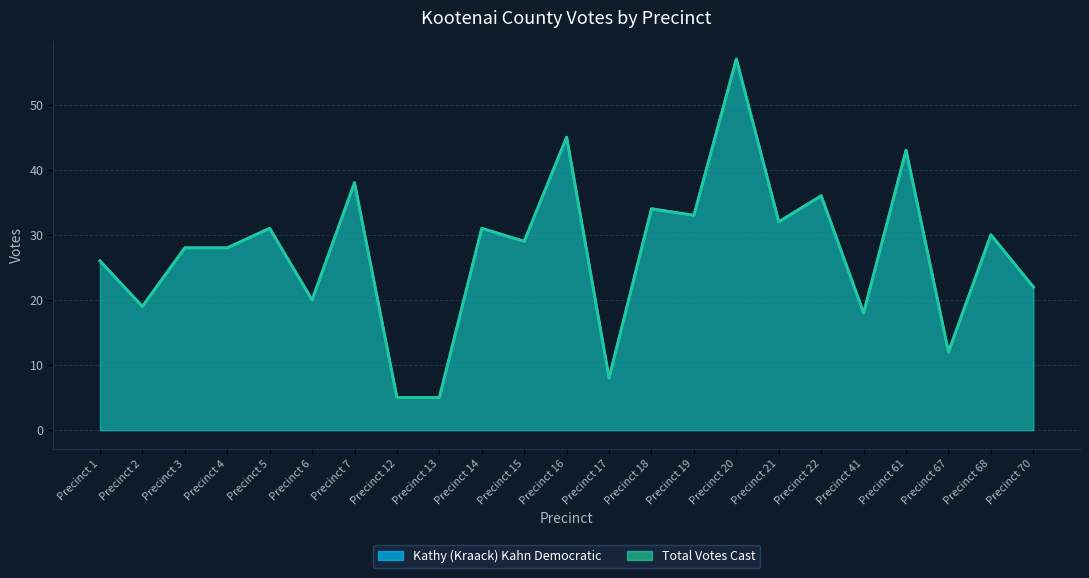

Where is the first local maximum for Kathy (Kraack) Kahn Democratic?

Precinct 5